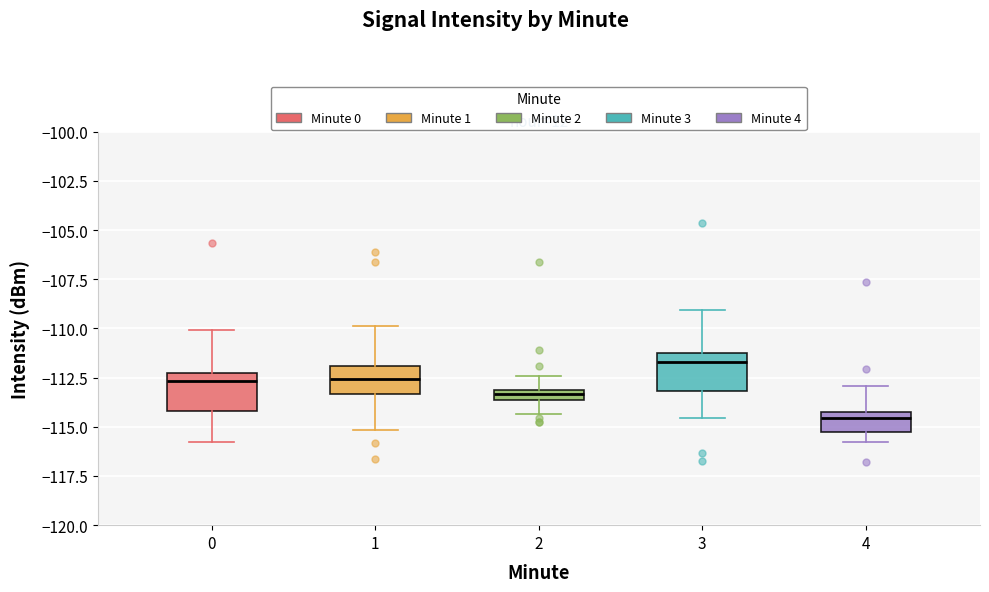

Which box's median line is the highest?

3